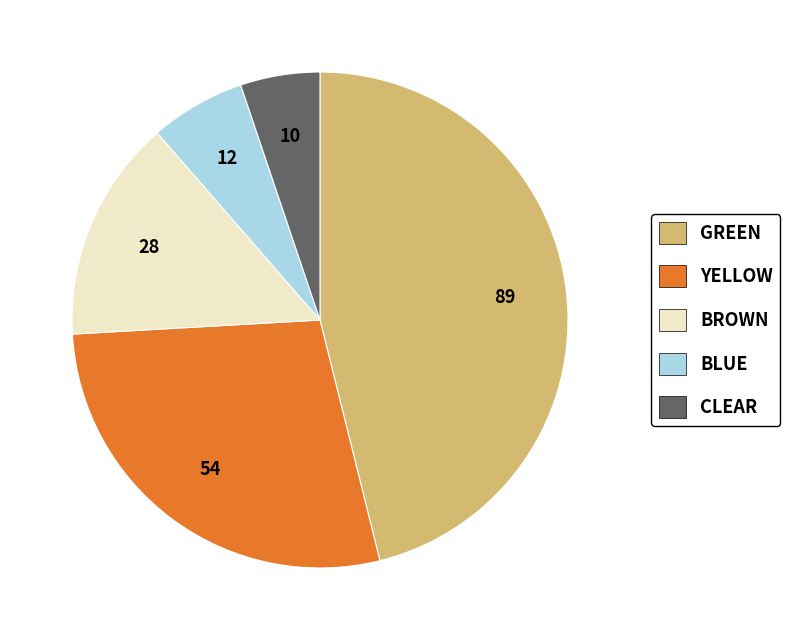

Is it true that CLEAR is 5% of the pie?

True